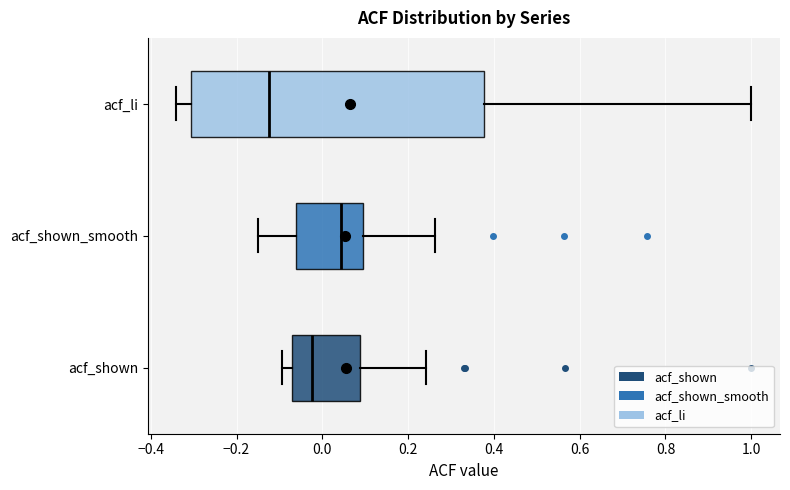

Reading bottom to top, transcribe this box plot: for each box, give where its median line is, the range the box spans, and where its two whiskers end, as read against the x-axis. The values are not printed on the chart, so give them approximately, as read against the axis.

acf_shown: median -0.02, box -0.08 to 0.08, whiskers -0.10 to 0.24
acf_shown_smooth: median 0.04, box -0.06 to 0.10, whiskers -0.14 to 0.26
acf_li: median -0.12, box -0.30 to 0.38, whiskers -0.34 to 1.00